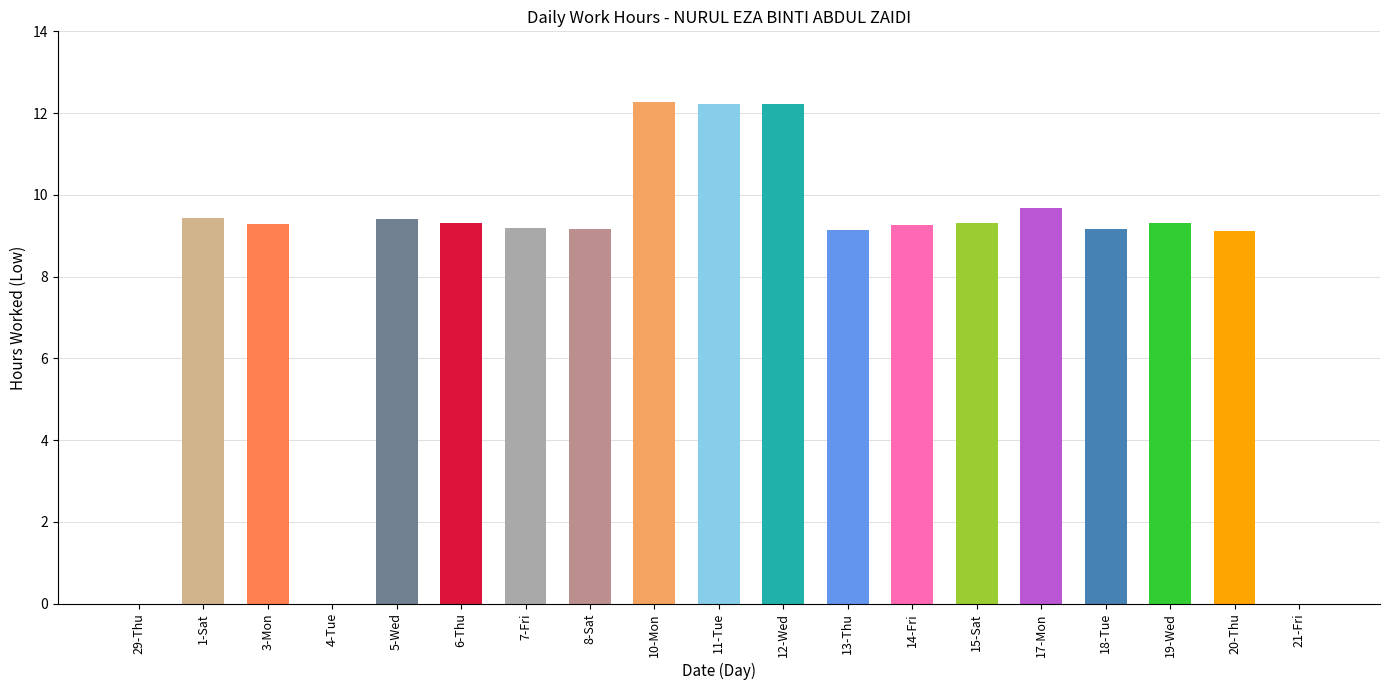

Which category has the lowest value across all series?

29-Thu